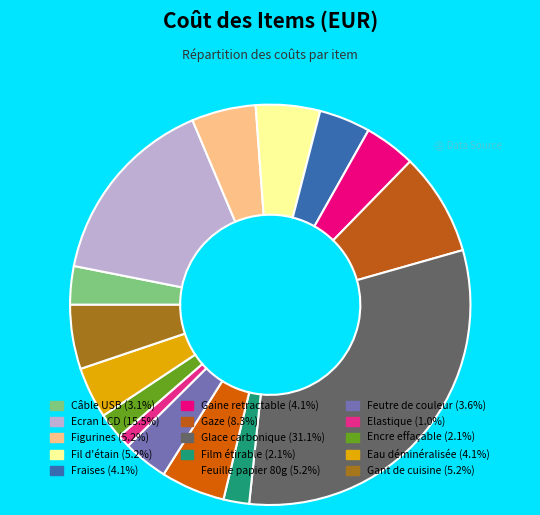

What is the largest slice in the pie chart?

Glace carbonique